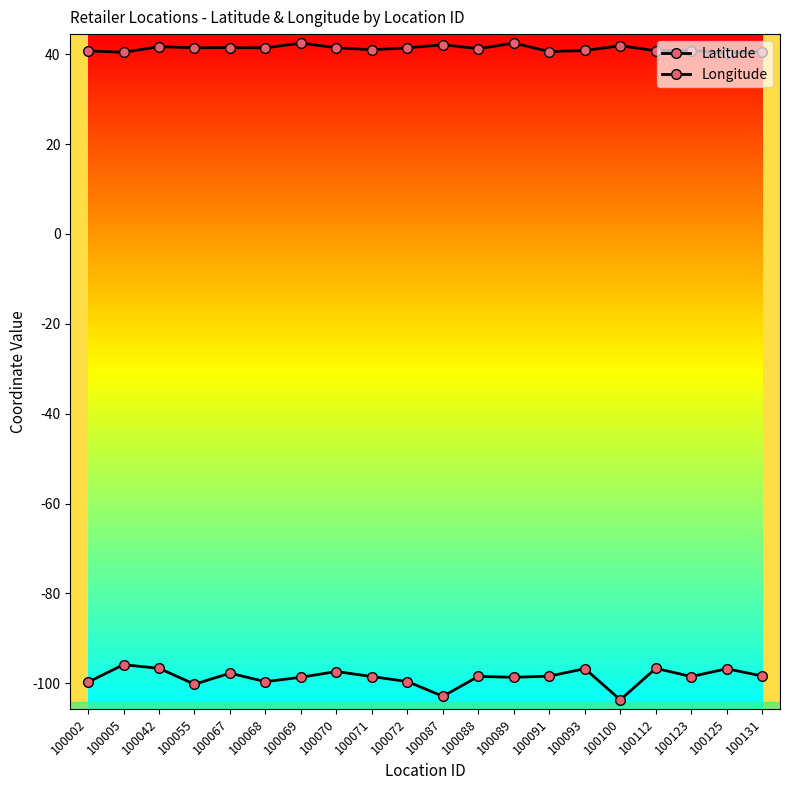

Which series has the largest total across all categories?

Latitude